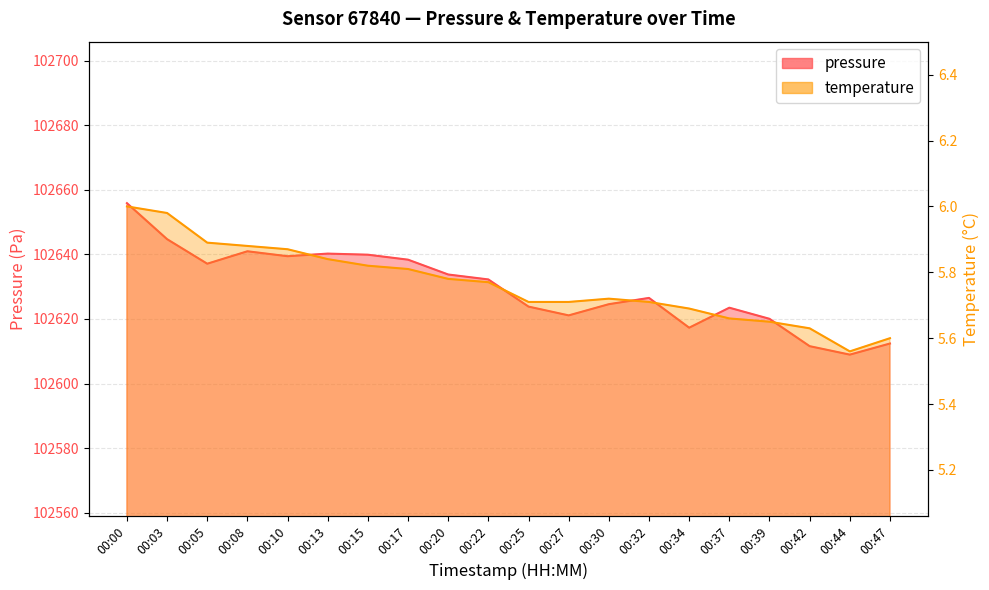

What is the maximum value shown in the chart?

102655.8